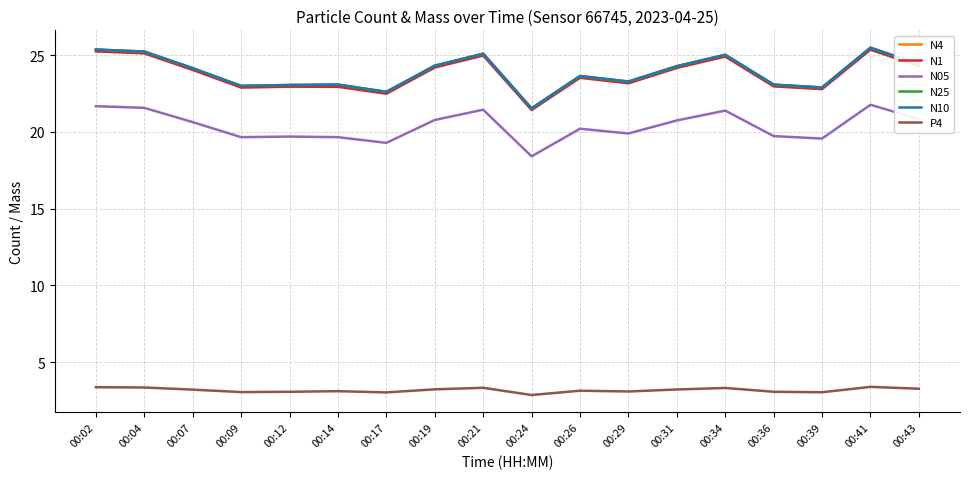

True or false: N10 and N25 cross at least once.

False